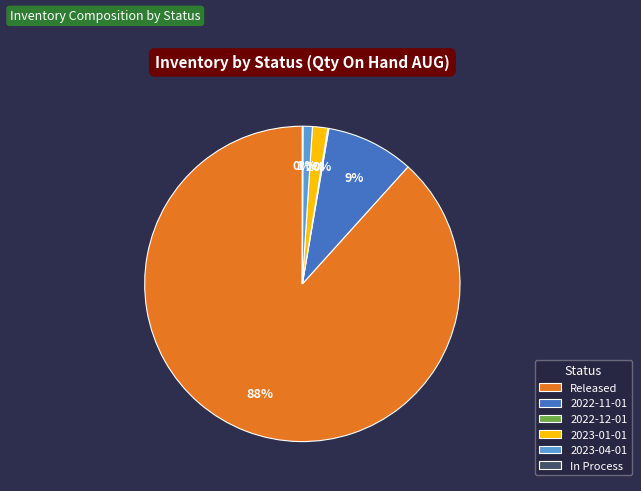

True or false: Released accounts for 80% of the total.

False